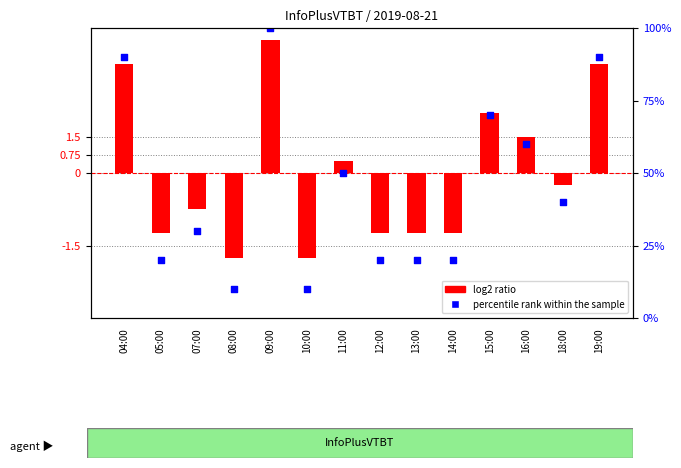

Which series has the largest total across all categories?

percentile rank within the sample